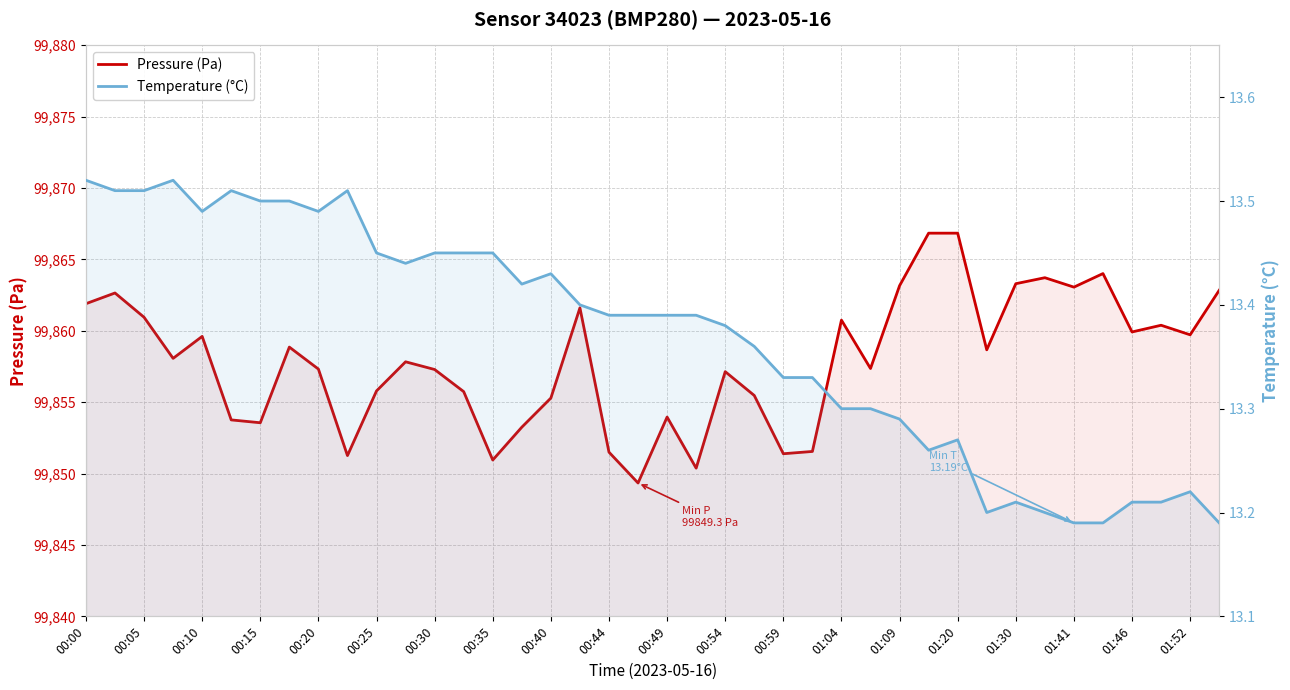

At 00:35, list the series in order from largest to smallest.

Pressure (Pa), Temperature (°C)